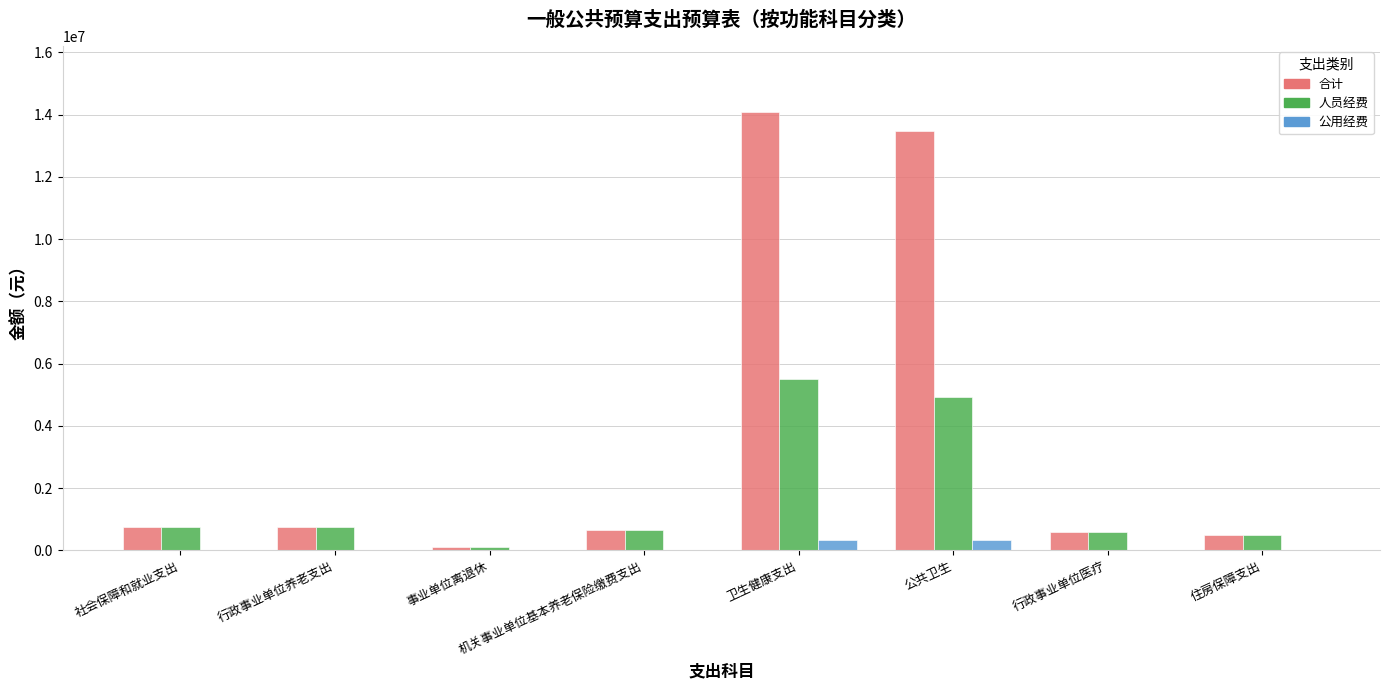

What is the total value across all series at 行政事业单位医疗?

1190430.0